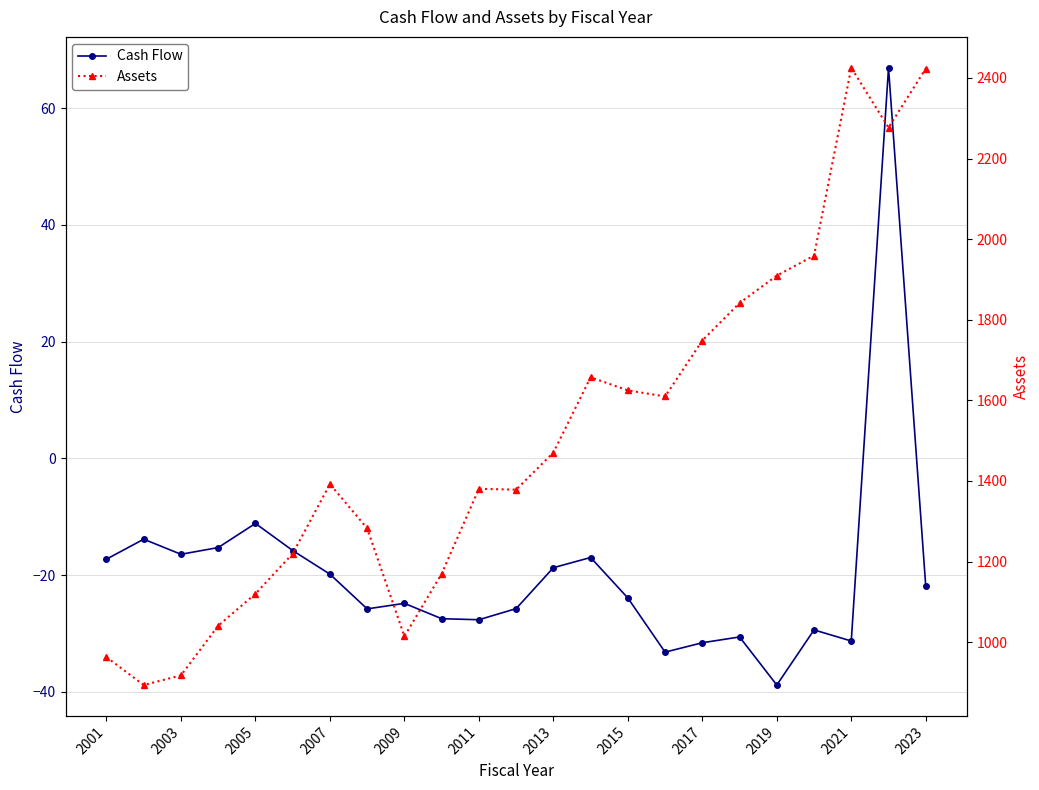

Does the chart have visible grid lines?

Yes